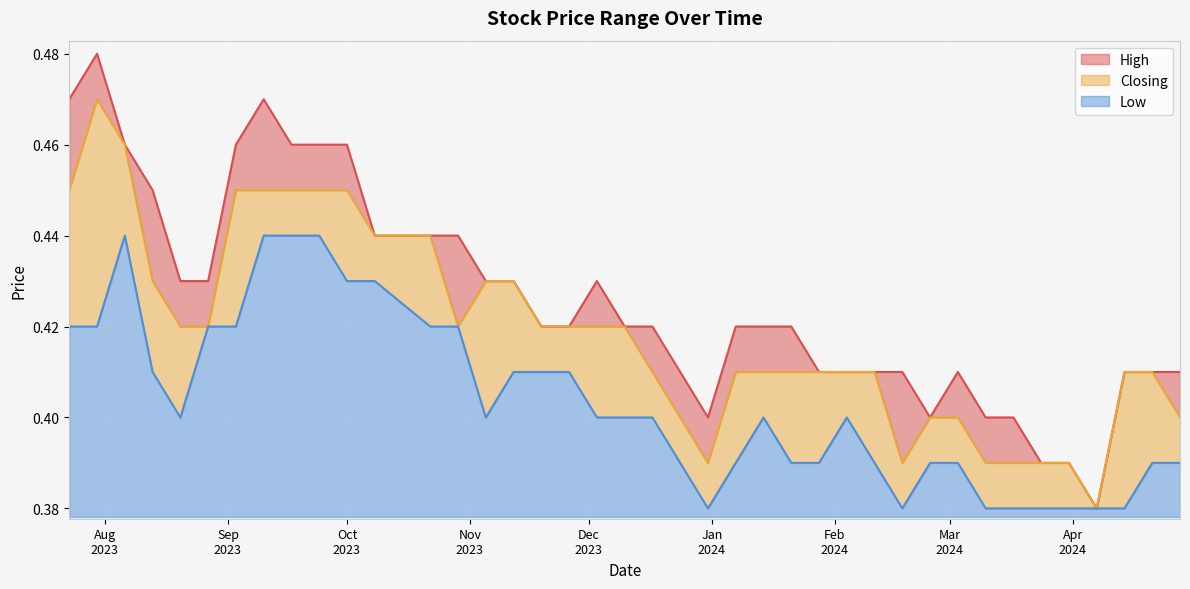

Reading left to right, transcribe all the data shown in this chart.

High: 0.4	0.4	0.4	0.4	0.4	0.4	0.4	0.4	0.4	0.4	0.4	0.4	0.4	0.4	0.4	0.4	0.4	0.4	0.4	0.4	0.4	0.4	0.4	0.4	0.4	0.4	0.4	0.4	0.4	0.5	0.5	0.5	0.5	0.5	0.4	0.4	0.5	0.5	0.5	0.5
Closing: 0.4	0.4	0.4	0.4	0.4	0.4	0.4	0.4	0.4	0.4	0.4	0.4	0.4	0.4	0.4	0.4	0.4	0.4	0.4	0.4	0.4	0.4	0.4	0.4	0.4	0.4	0.4	0.4	0.4	0.5	0.5	0.5	0.5	0.5	0.4	0.4	0.4	0.5	0.5	0.5
Low: 0.4	0.4	0.4	0.4	0.4	0.4	0.4	0.4	0.4	0.4	0.4	0.4	0.4	0.4	0.4	0.4	0.4	0.4	0.4	0.4	0.4	0.4	0.4	0.4	0.4	0.4	0.4	0.4	0.4	0.4	0.4	0.4	0.4	0.4	0.4	0.4	0.4	0.4	0.4	0.4